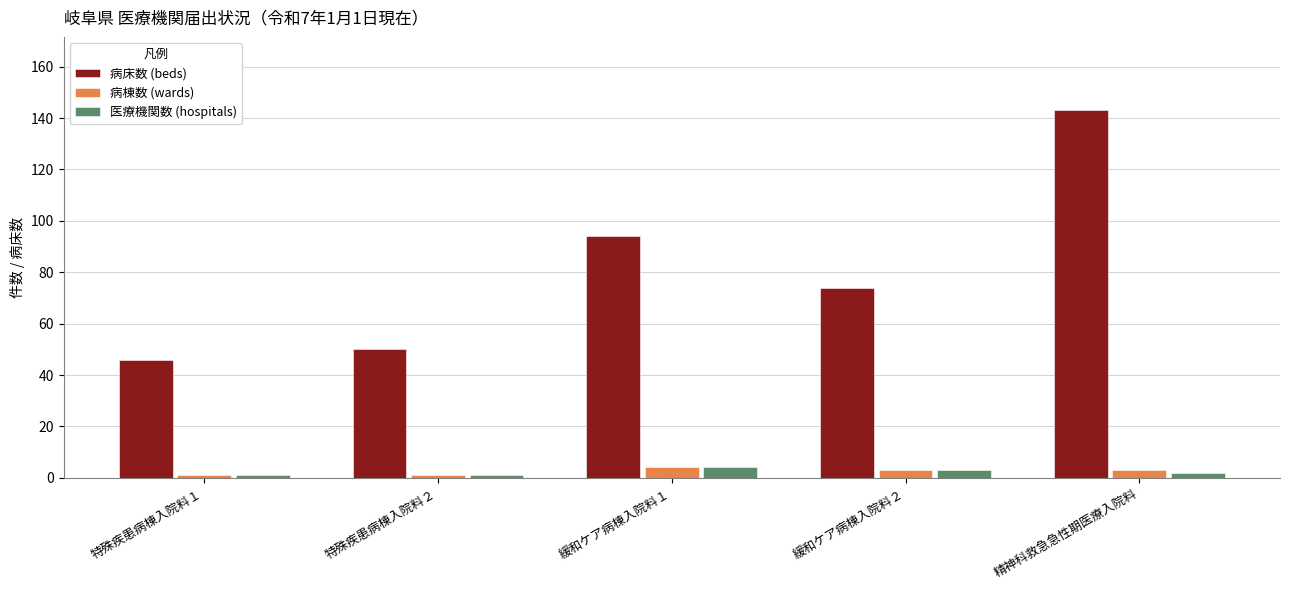

What is the lowest value of the 病床数 (beds) series?

46